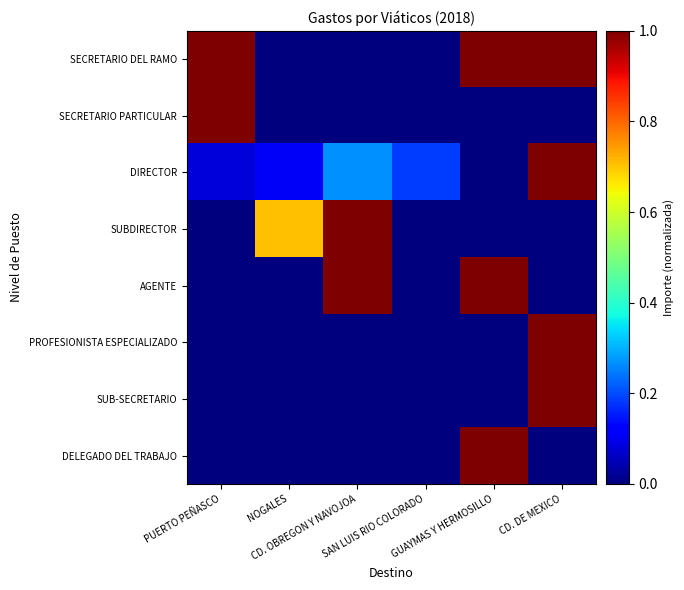

Which category has the highest value across all series?

PUERTO PEÑASCO